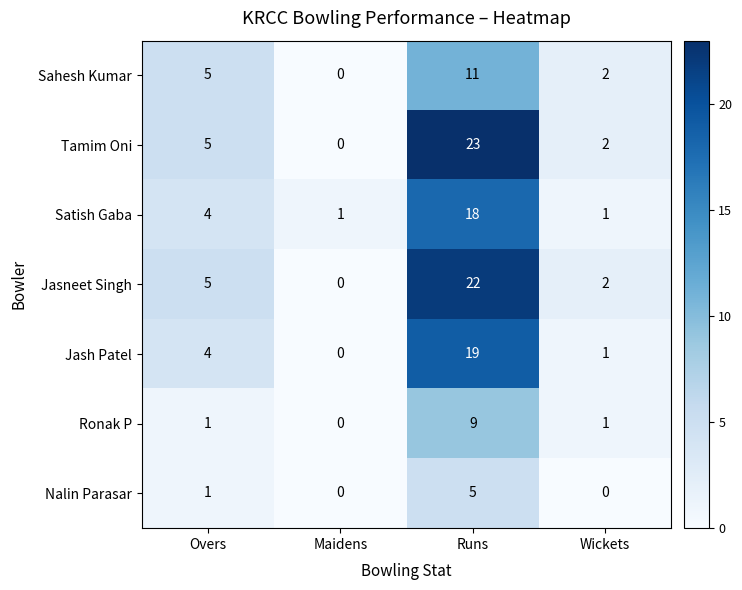

How many values in the Sahesh Kumar series are below 5?

2